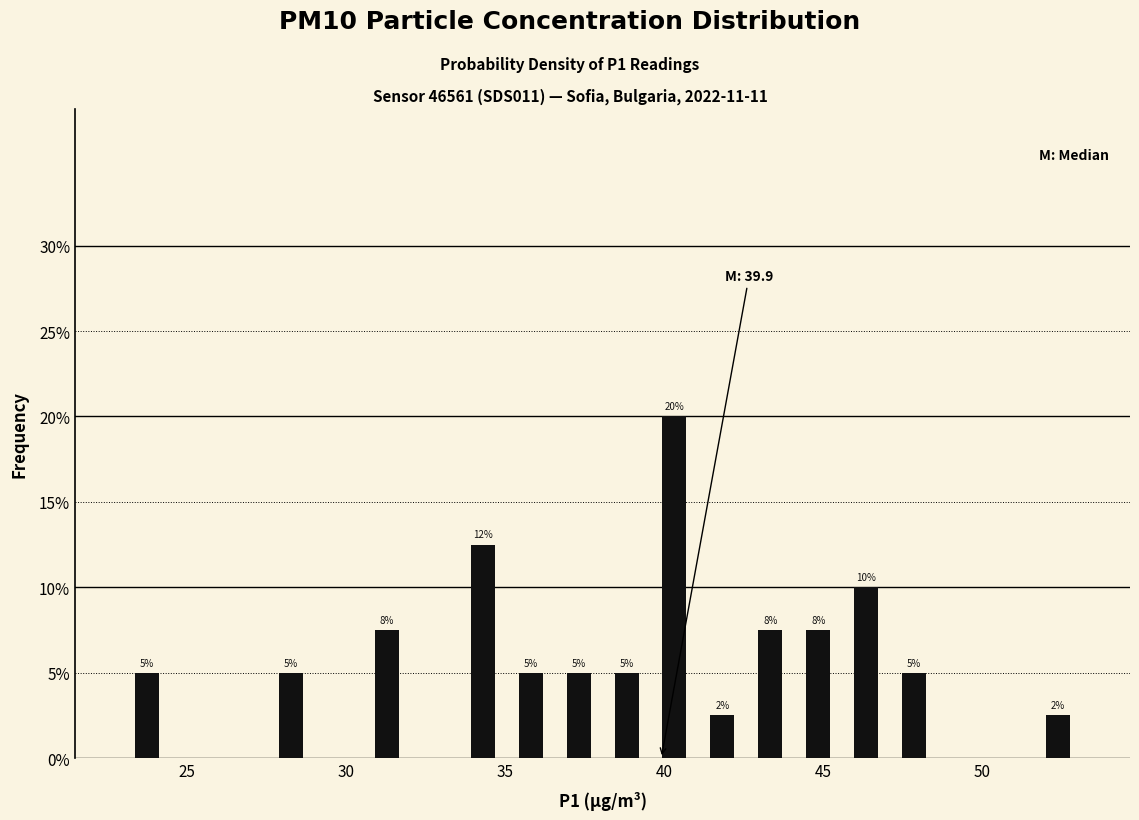

Read against the x-axis, roughly where is the centre of the tallest bar?

40.5